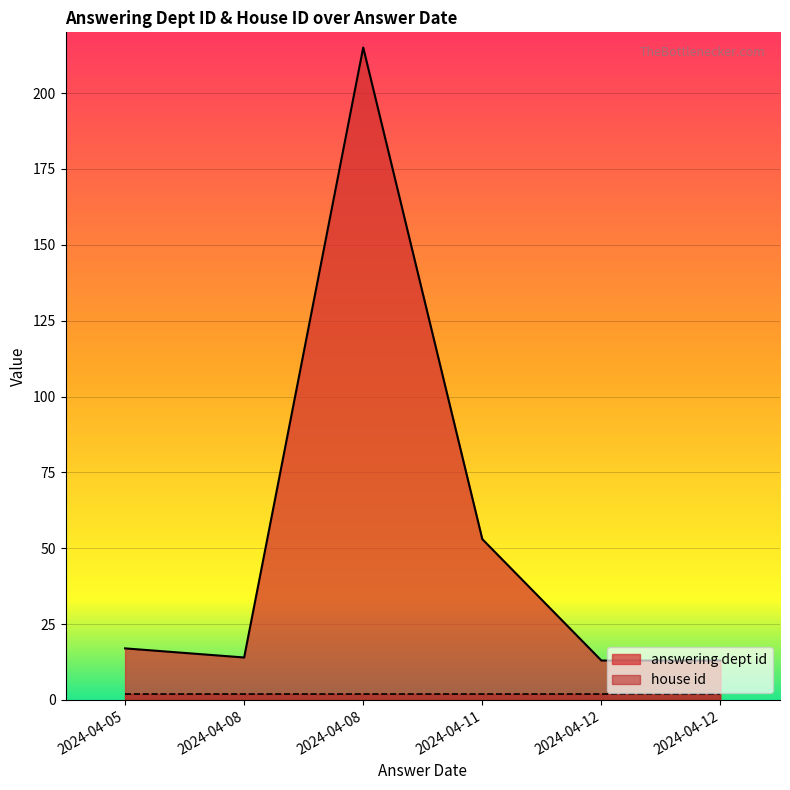

The value of house id at 2024-04-08 is 3. True or false?

False